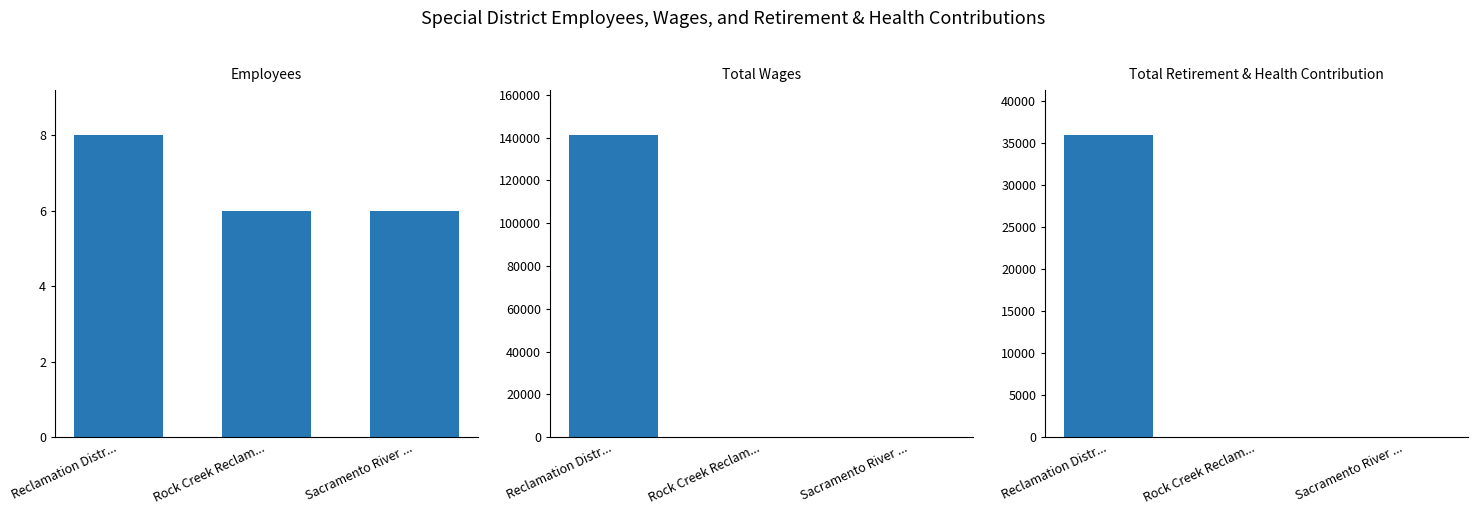

What is the label of the 2nd bar from the right?

Rock Creek Reclam...